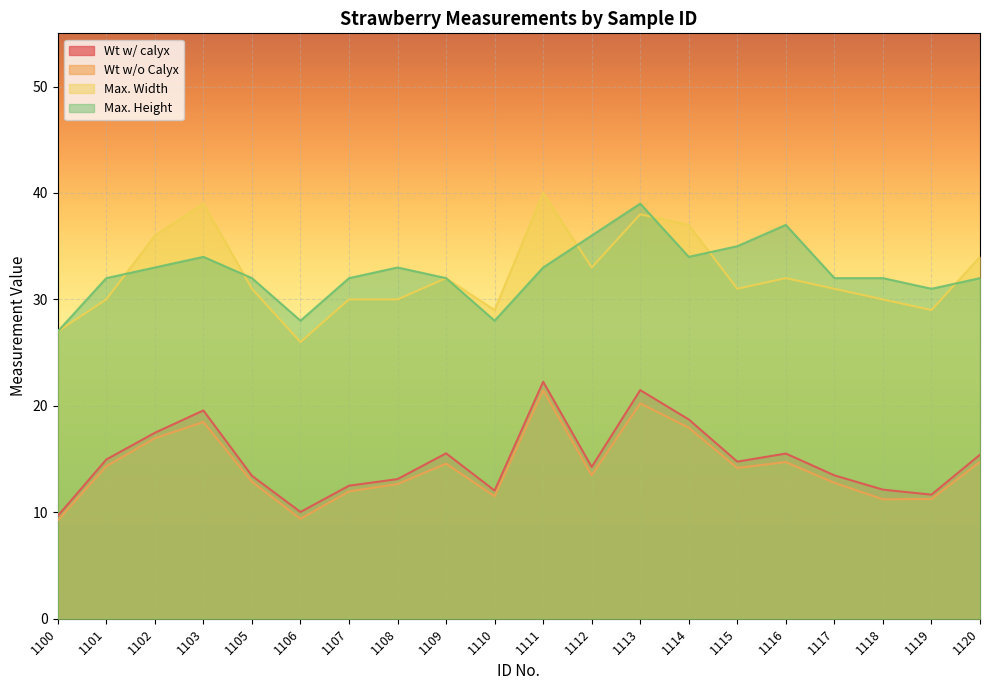

Which series has the largest range (max minus min)?

Max. Width